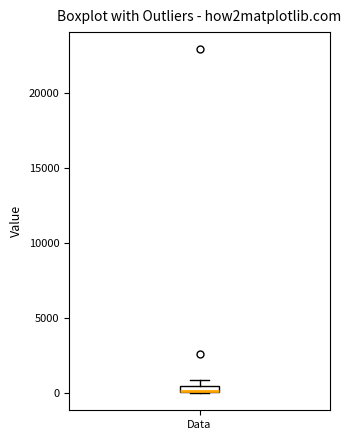

Where is the lower edge of the box for Data on the y-axis? The values are not printed on the chart, so give them approximately, as read against the axis.

0